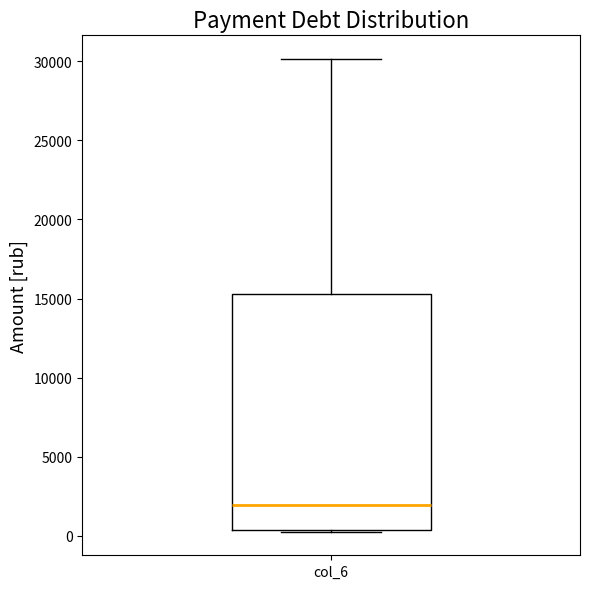

Read this box plot against the y-axis: the position of the median line, the range covered by the box, and the ends of both whiskers. The values are not printed on the chart, so give them approximately, as read against the axis.

median 2000, box 500 to 15500, whiskers 500 to 30000